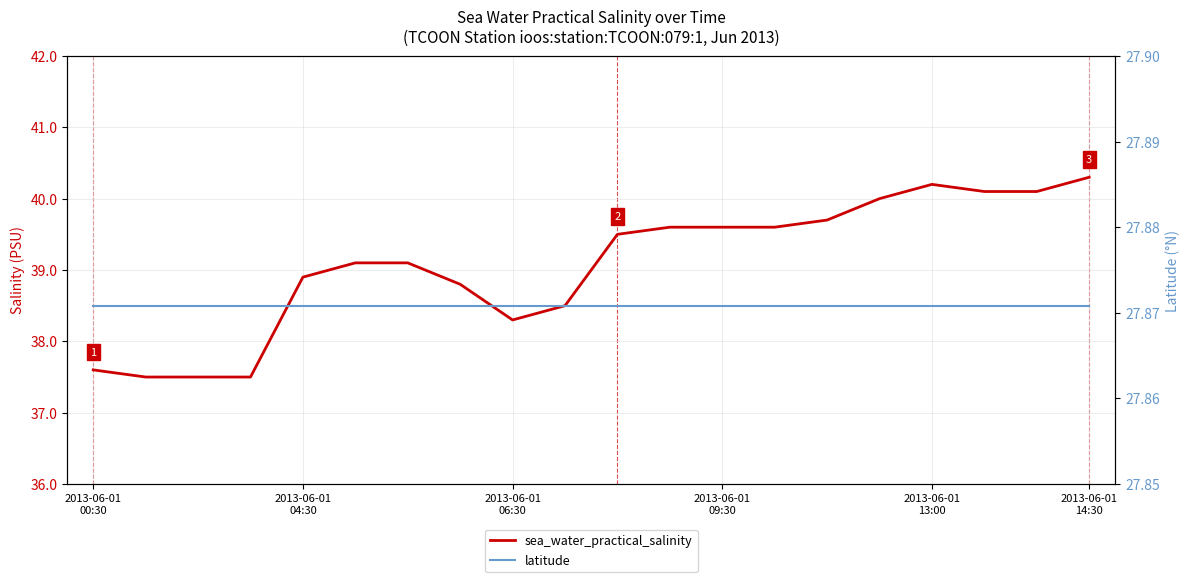

True or false: latitude and sea_water_practical_salinity cross at least once.

False